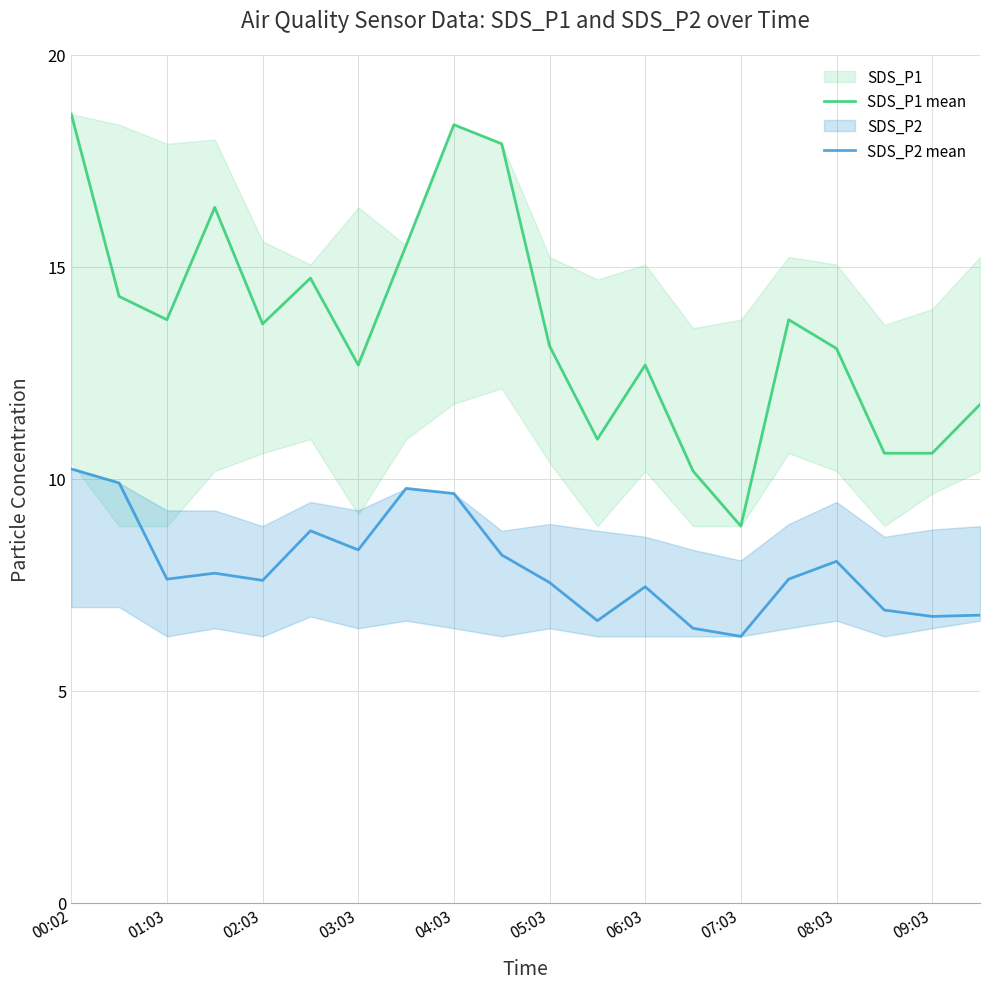

True or false: SDS_P2 mean and SDS_P1 mean intersect in this chart.

False